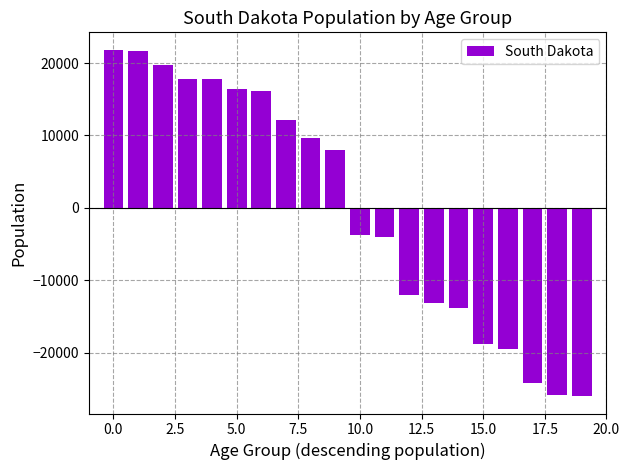

What is the value of the 8th bar from the left?

12097.7